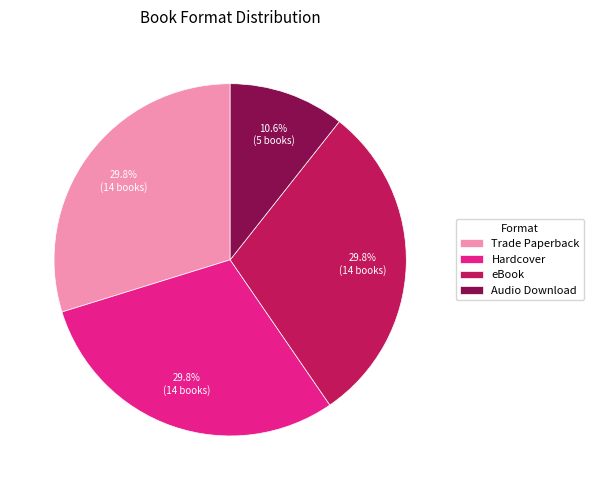

Is Hardcover the majority of the pie?

No